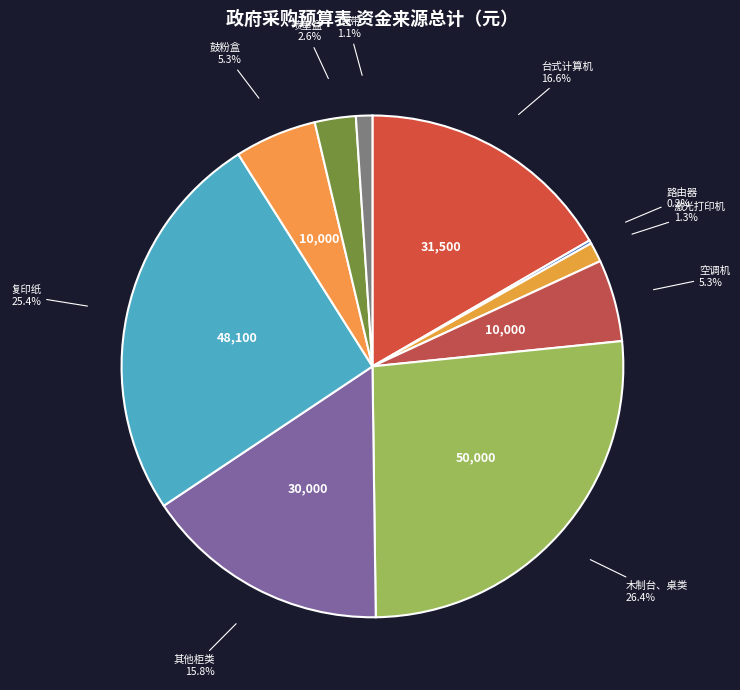

To the nearest percent, what is the difference between the largest and smallest slice percentages?

26%